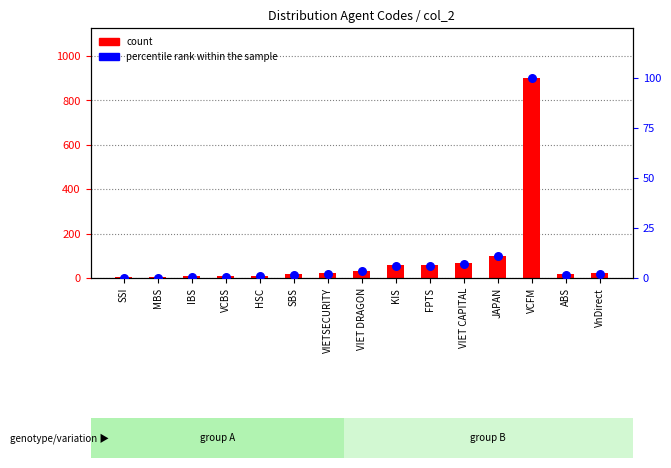

Which series reaches the maximum Y coordinate?

Code (count)